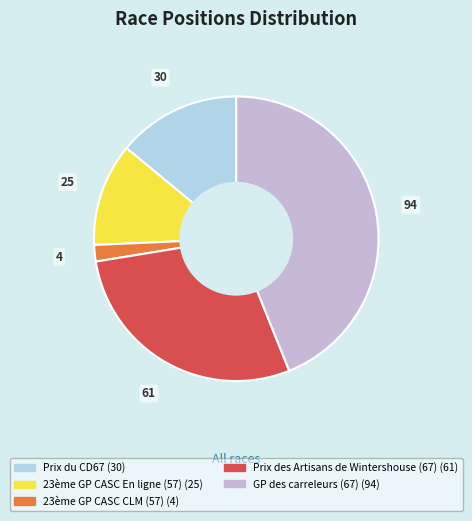

How many segments does this pie chart have?

5